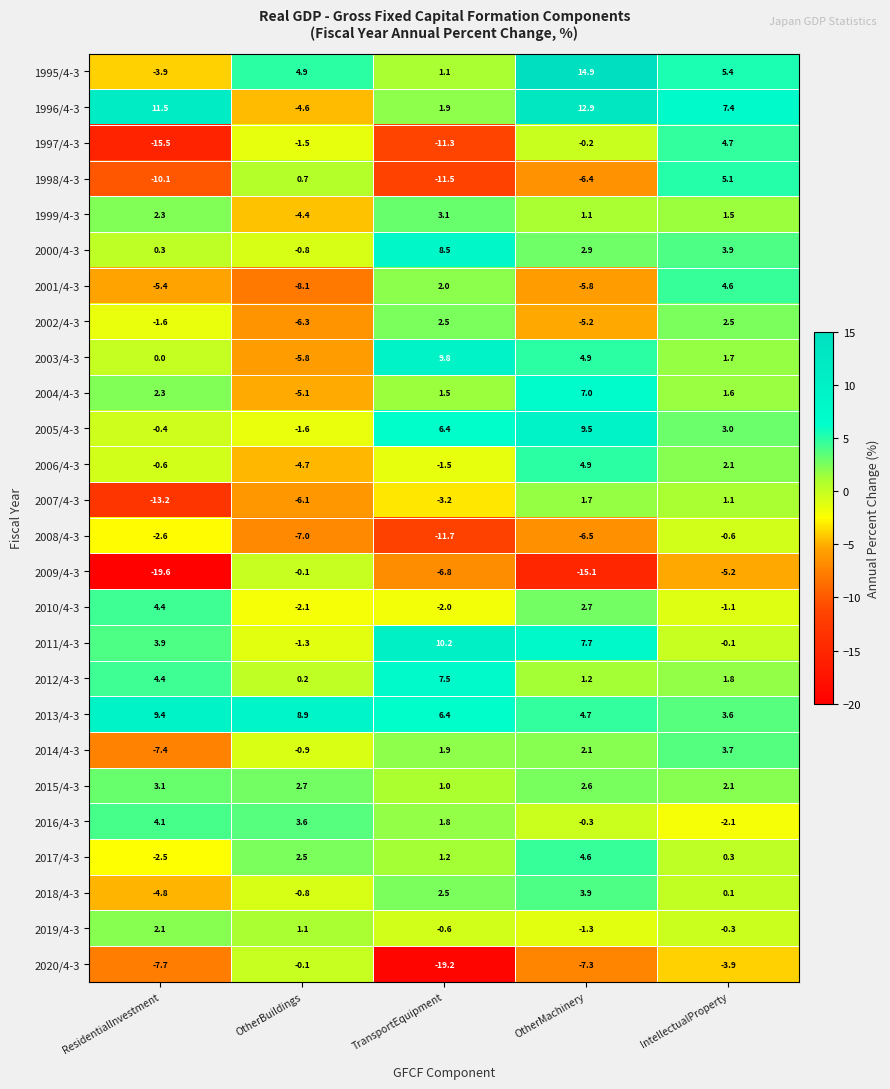

At how many categories does at least one series exceed -16?

5